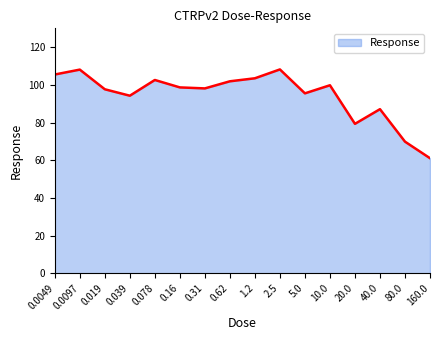

What is the sum of the values at 5.0 and 0.019?

193.2